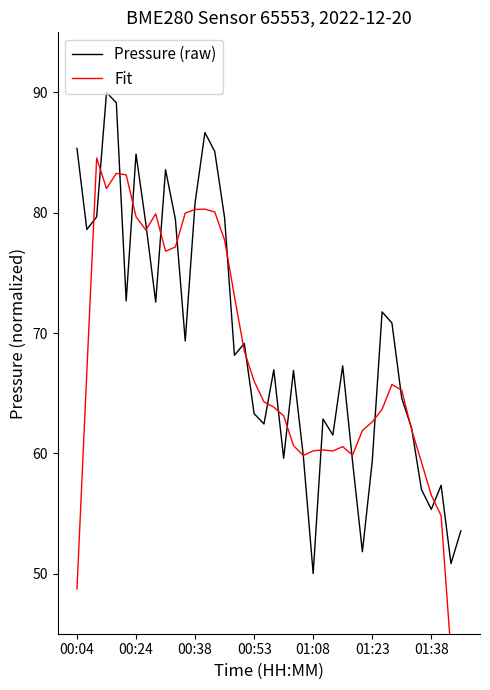

What is the maximum value for Pressure (raw)?

90.0